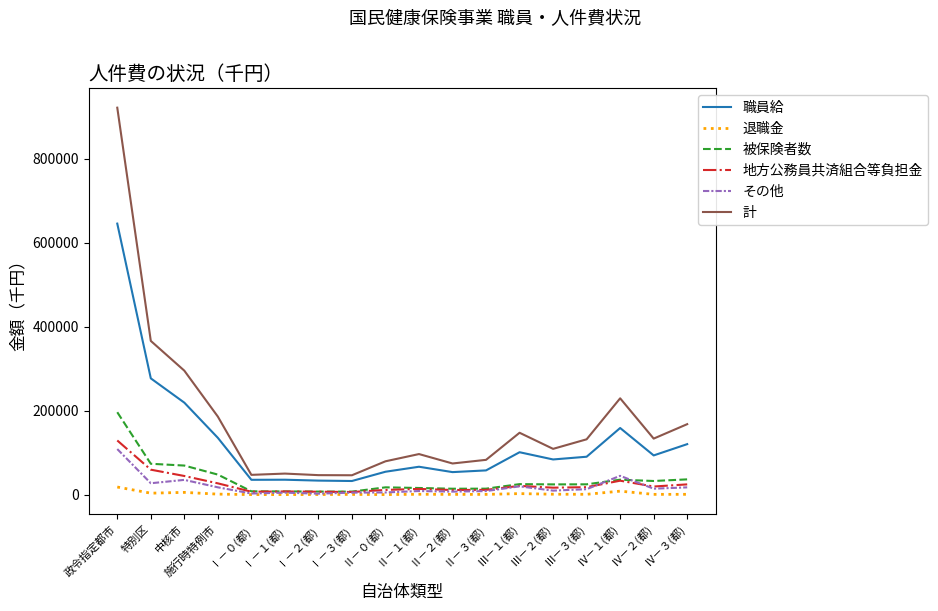

Which series has the widest spread of values?

計